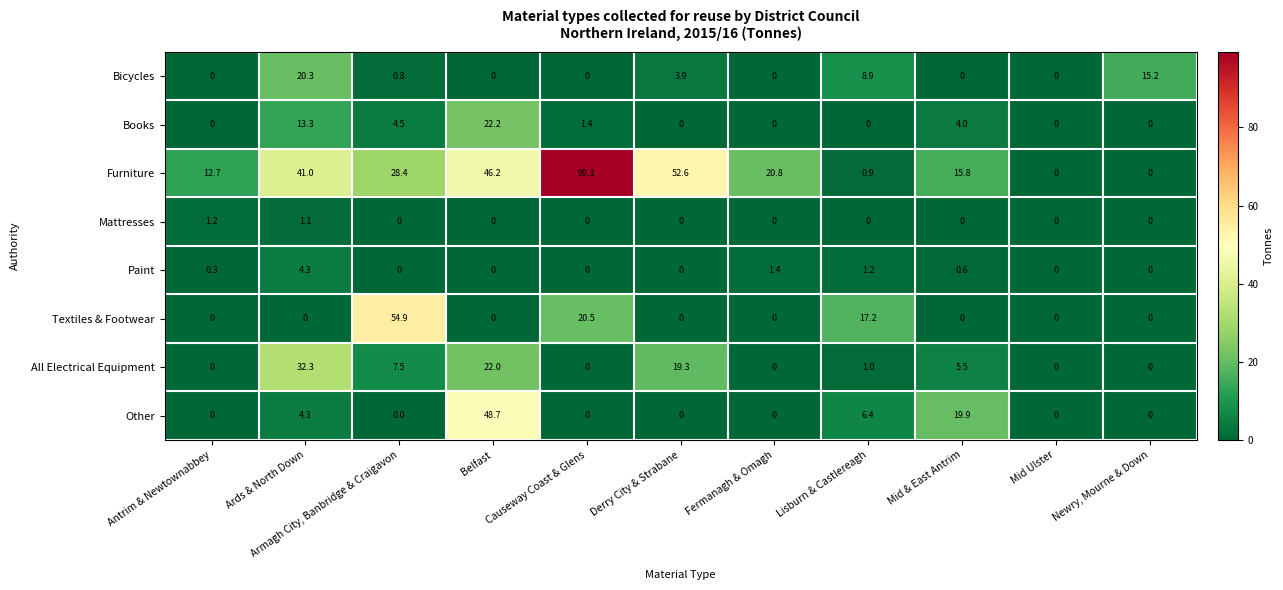

Which series changed the most between Antrim & Newtownabbey and Derry City & Strabane?

Furniture